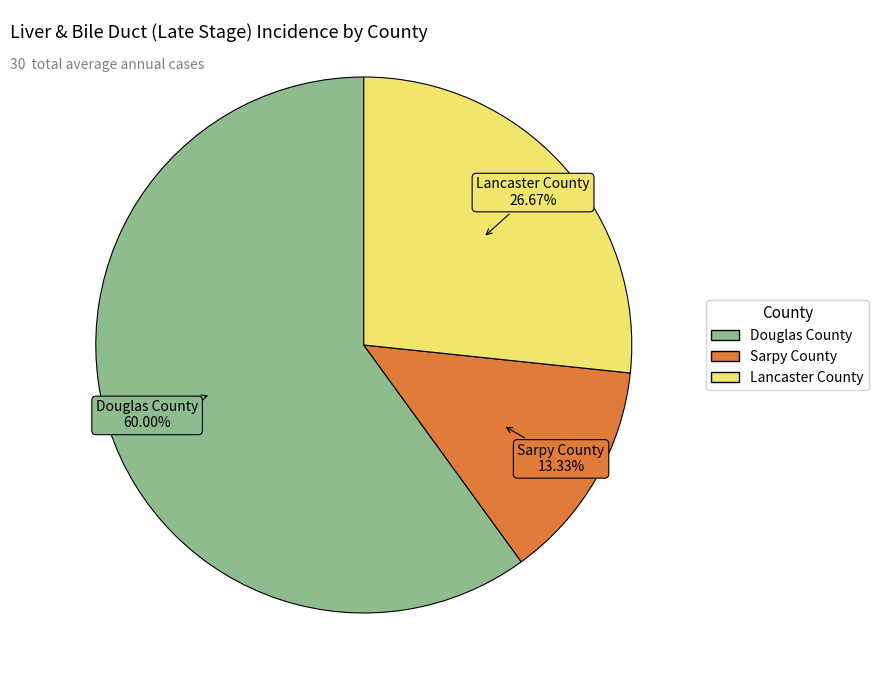

To the nearest percent, what percentage of the pie is Lancaster County?

27%